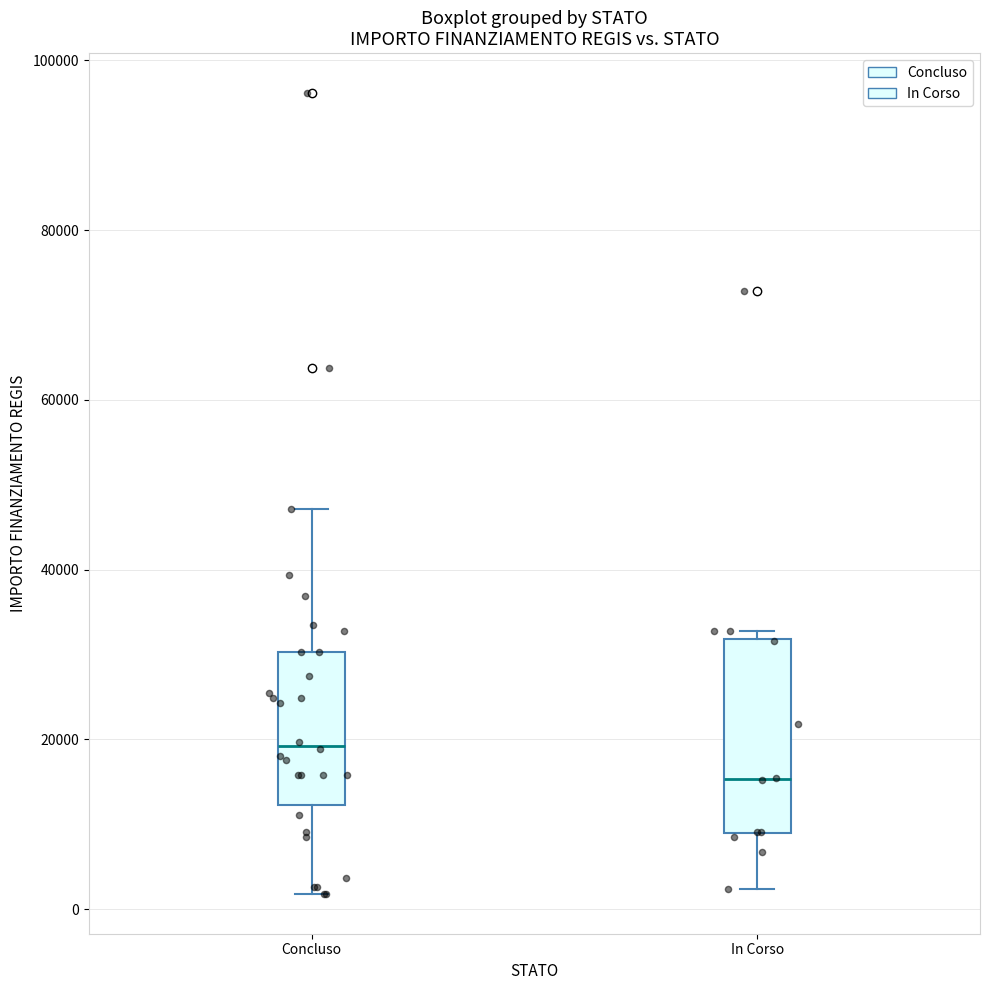

Reading left to right, read every box against the y-axis: the position of its median line, the range the box covers, and the ends of its whiskers. The values are not printed on the chart, so give them approximately, as read against the axis.

Concluso: median 20000, box 12000 to 30000, whiskers 2000 to 48000
In Corso: median 16000, box 8000 to 32000, whiskers 2000 to 32000 (just above the box's upper edge)